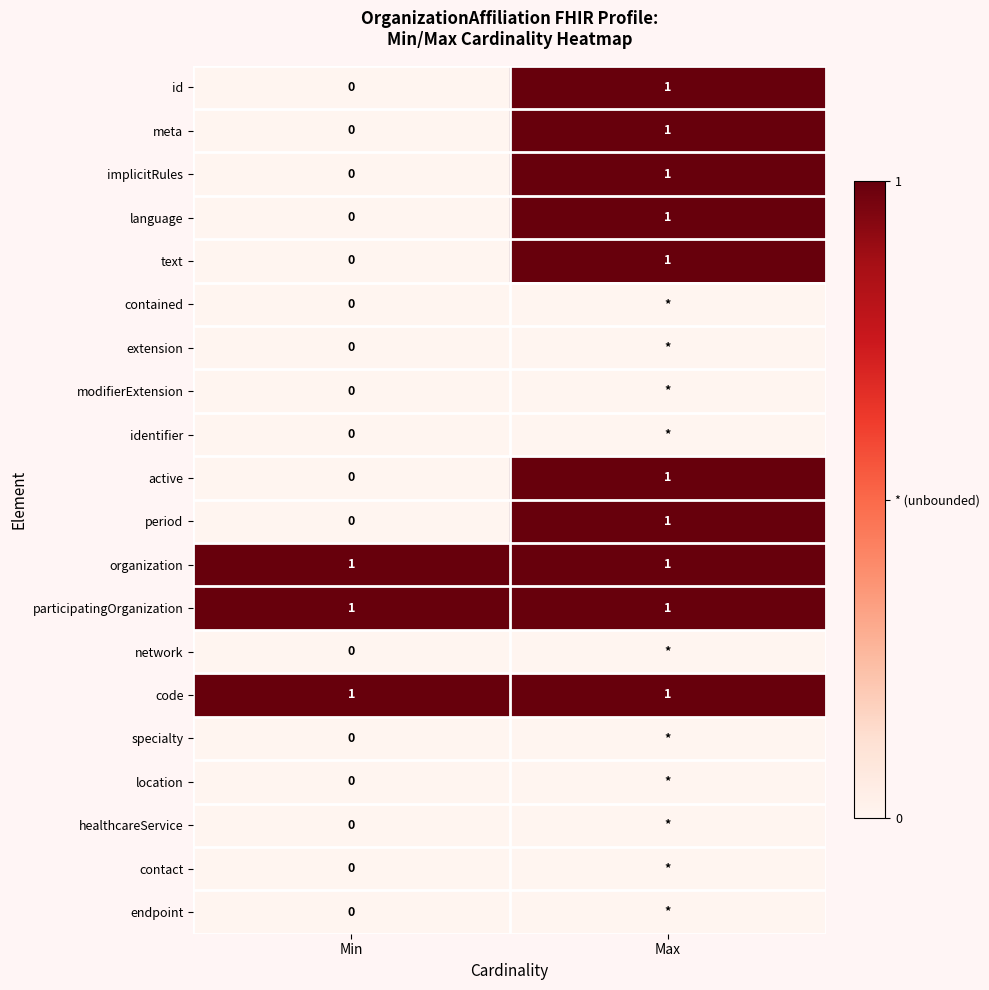

The active series shows 0 at Min. True or false?

True